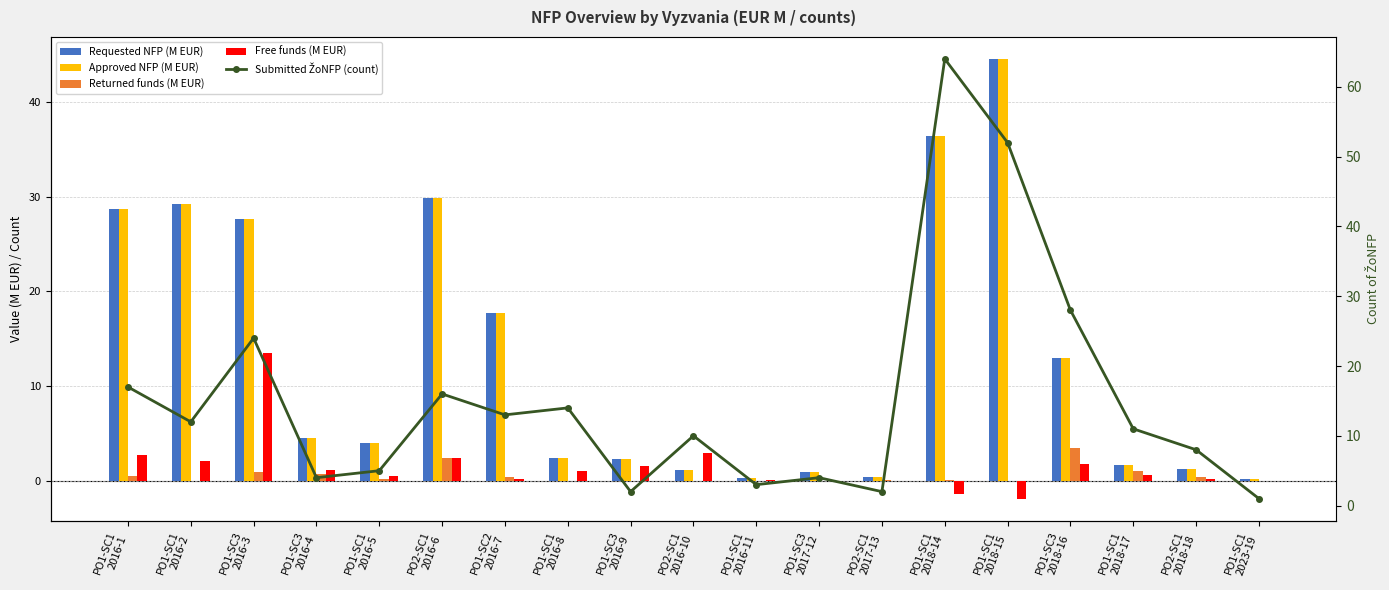

Between PO2-SC1
2016-6 and PO2-SC1
2016-10, which series saw the biggest shift?

Requested NFP (M EUR)